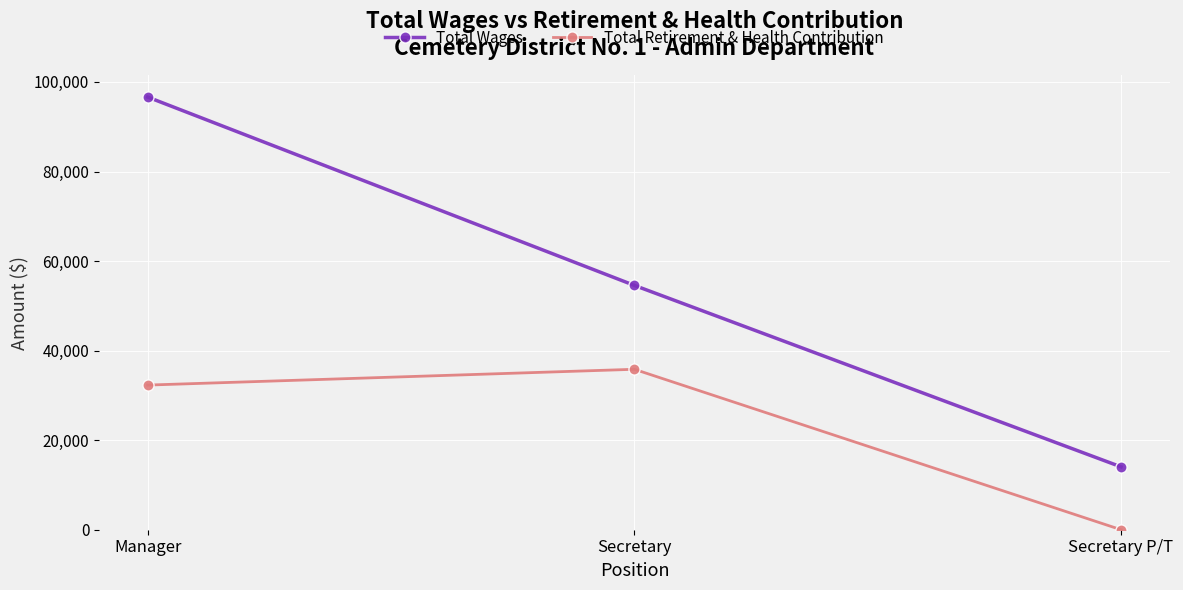

How many lines are shown in the chart?

2